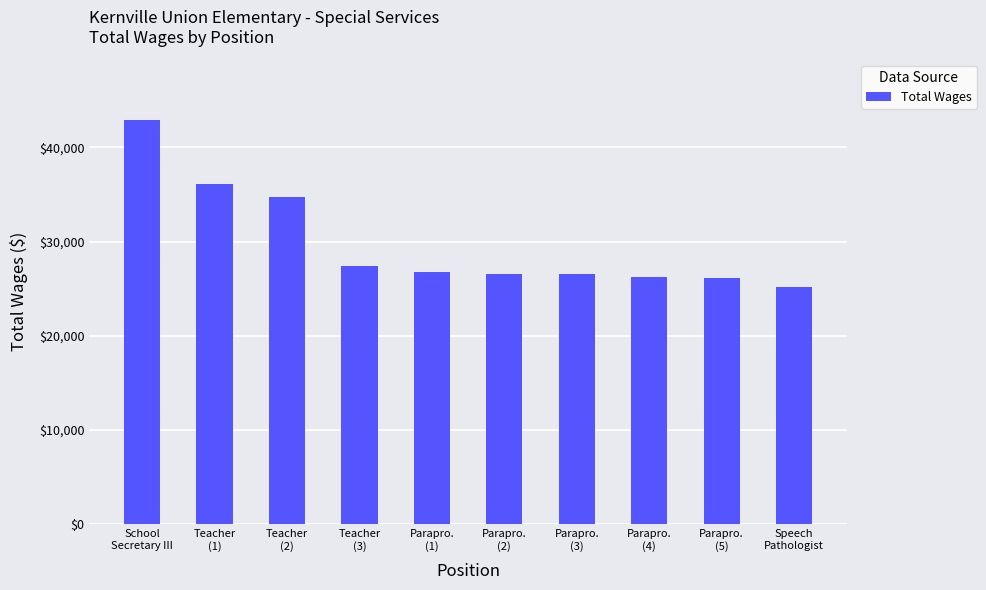

What is the value of the 4th bar from the left?

27367